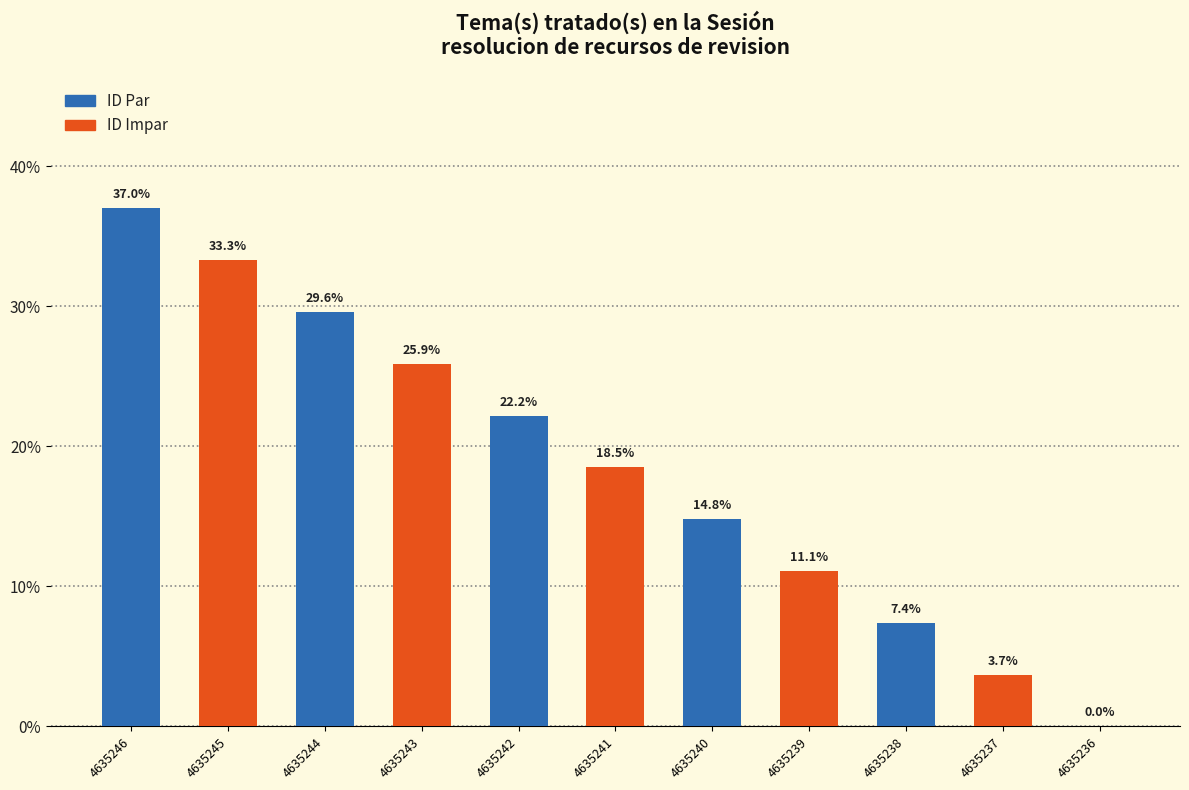

True or false: the data shows 11.1 at 4635239.

True